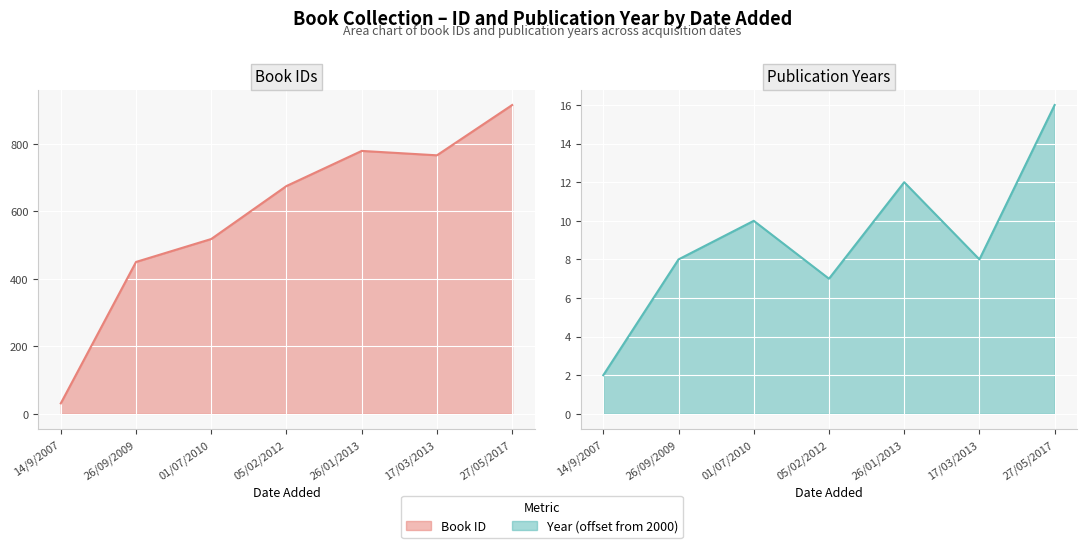

Does the chart display data point markers on the line(s)?

No